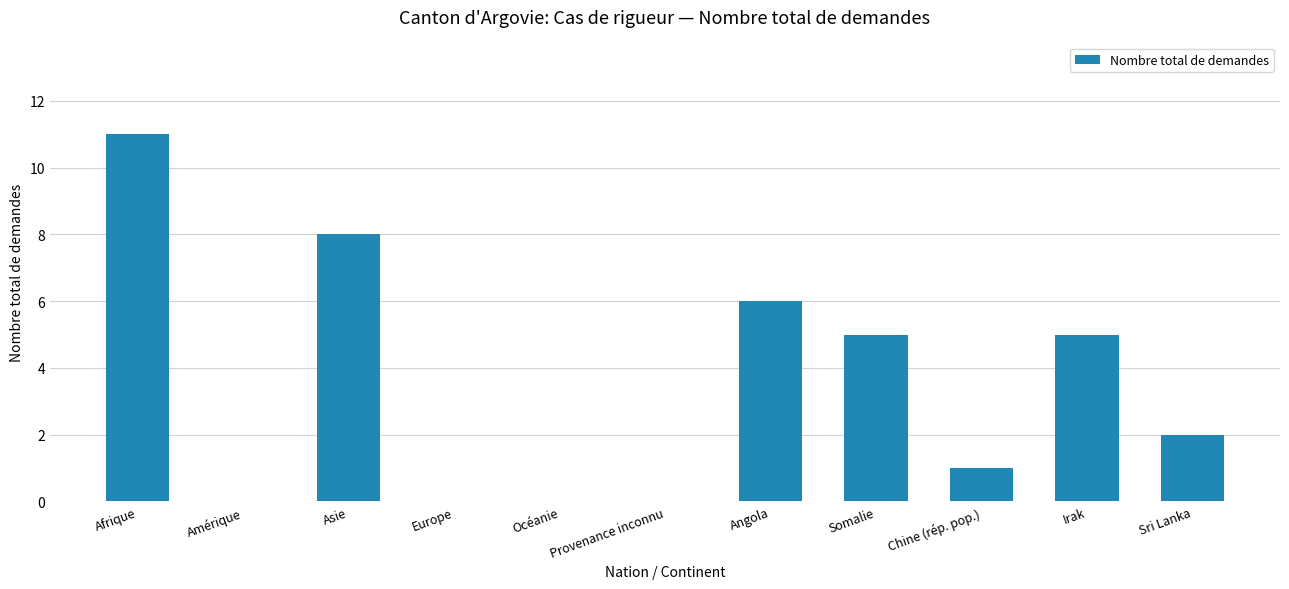

The value at Angola is 3. True or false?

False